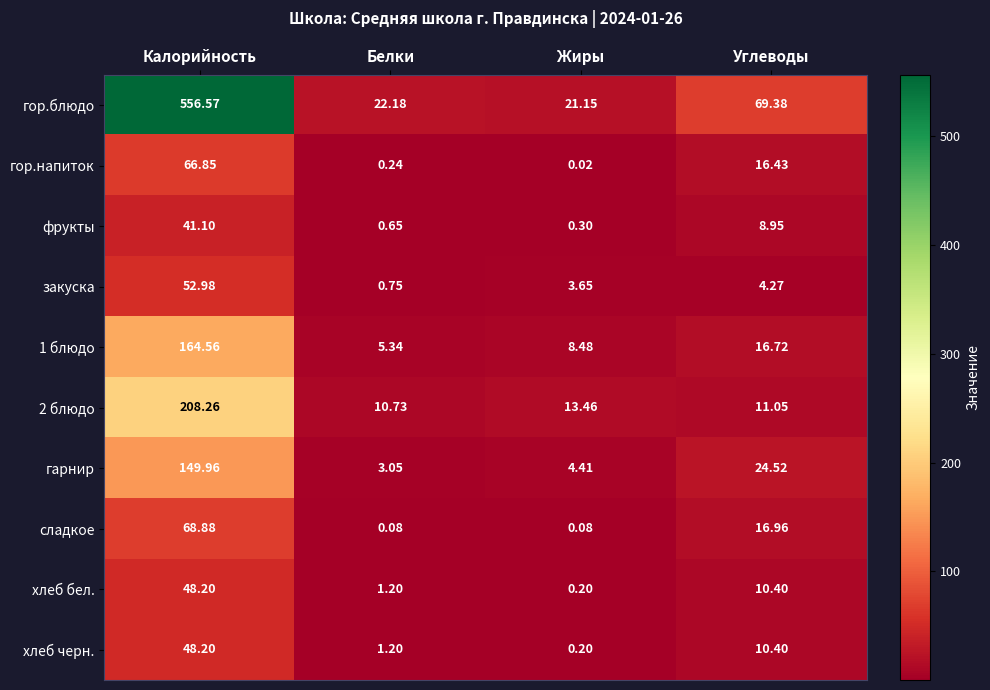

What is the difference between the highest and lowest values at Белки?

22.1